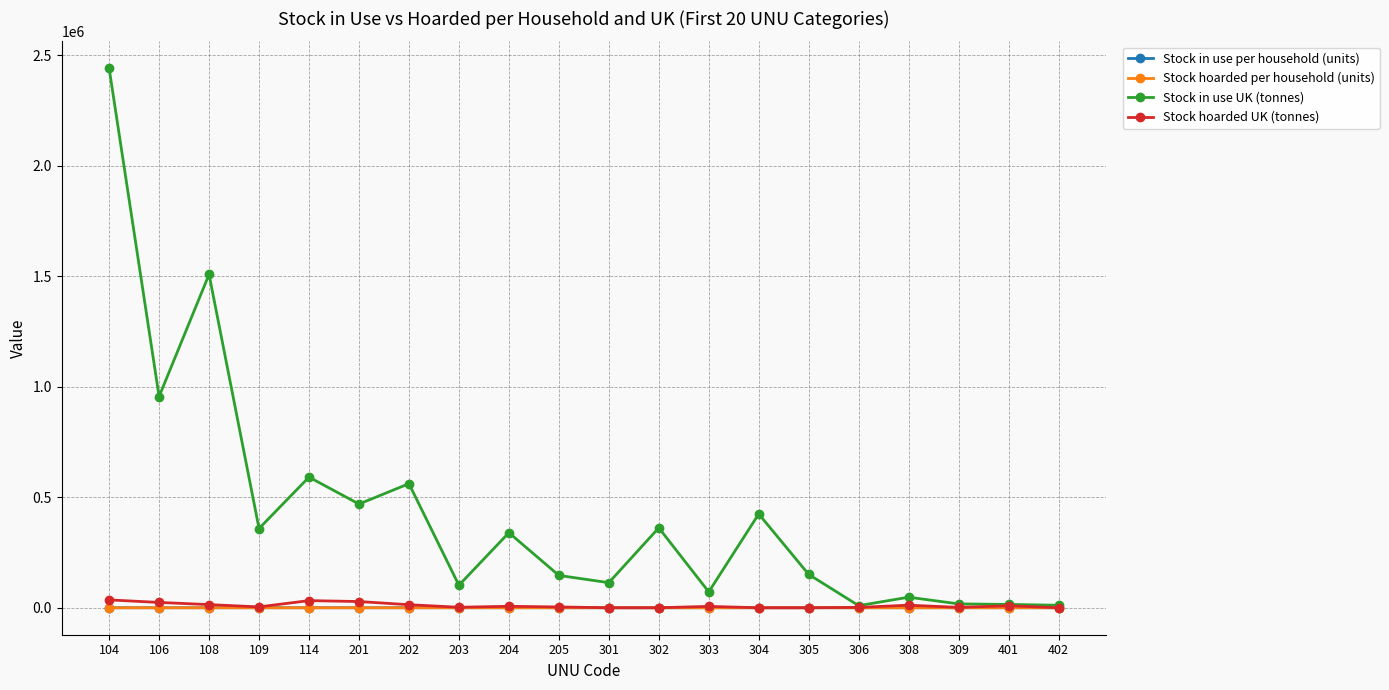

At which category is the sum across all series the highest?

104